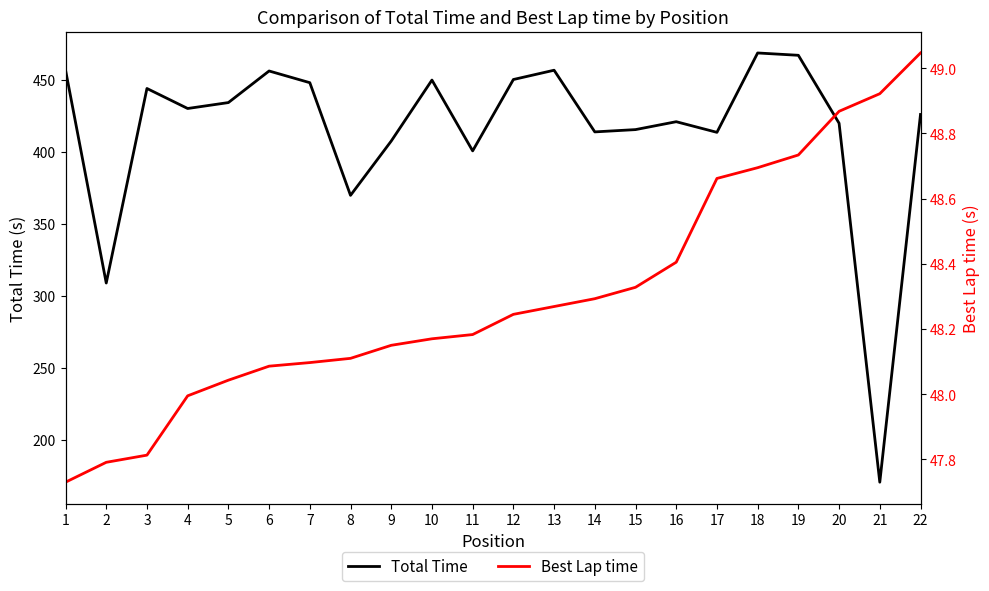

At which category is the sum across all series the highest?

18